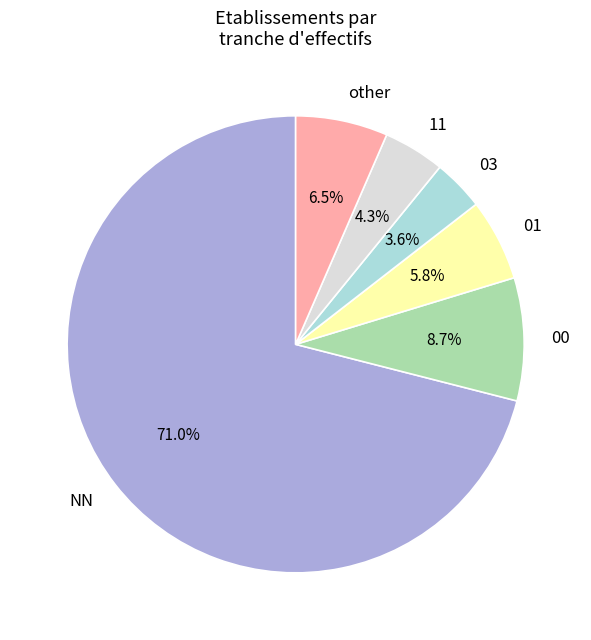

What is the largest slice in the pie chart?

NN